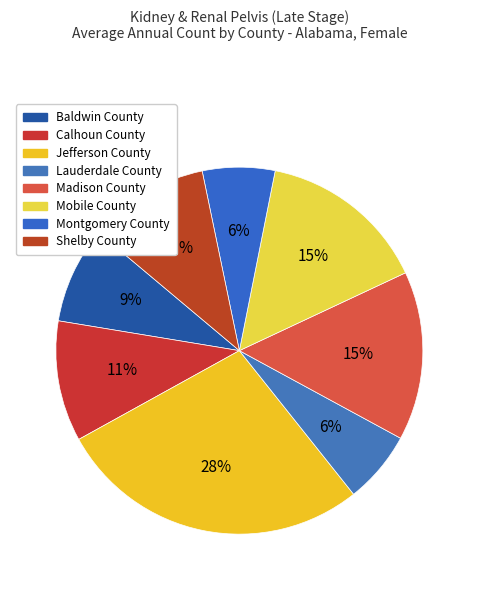

Is there a majority slice in this chart?

No